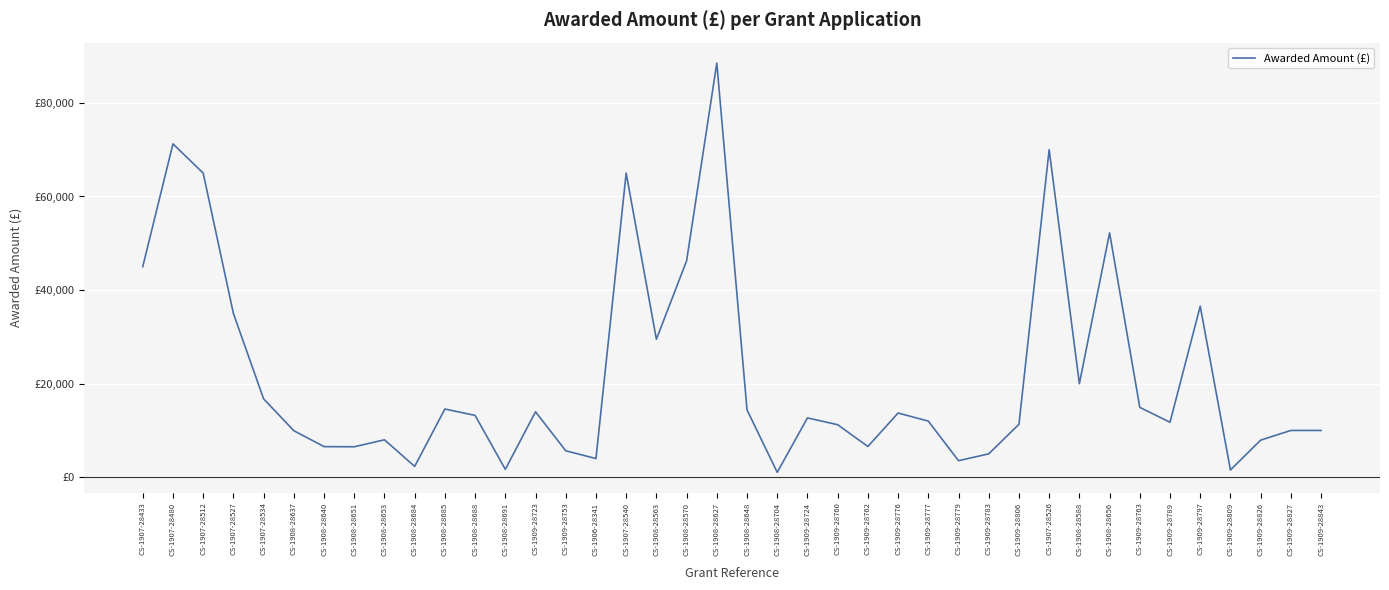

Does the chart display data point markers on the line(s)?

No